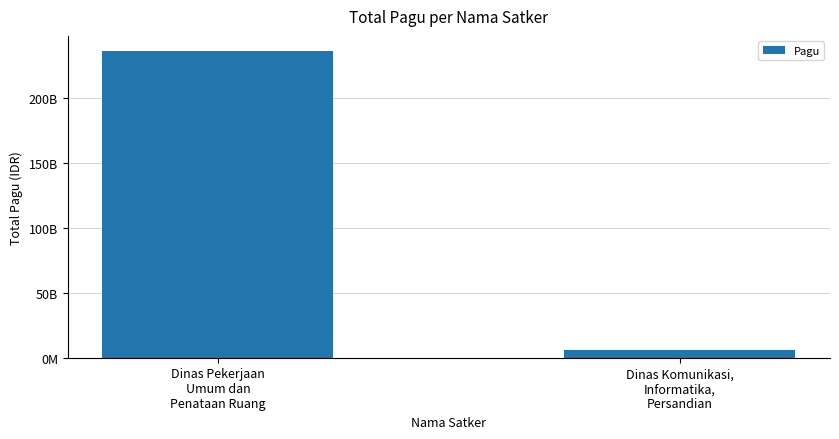

Are the bars horizontal?

No